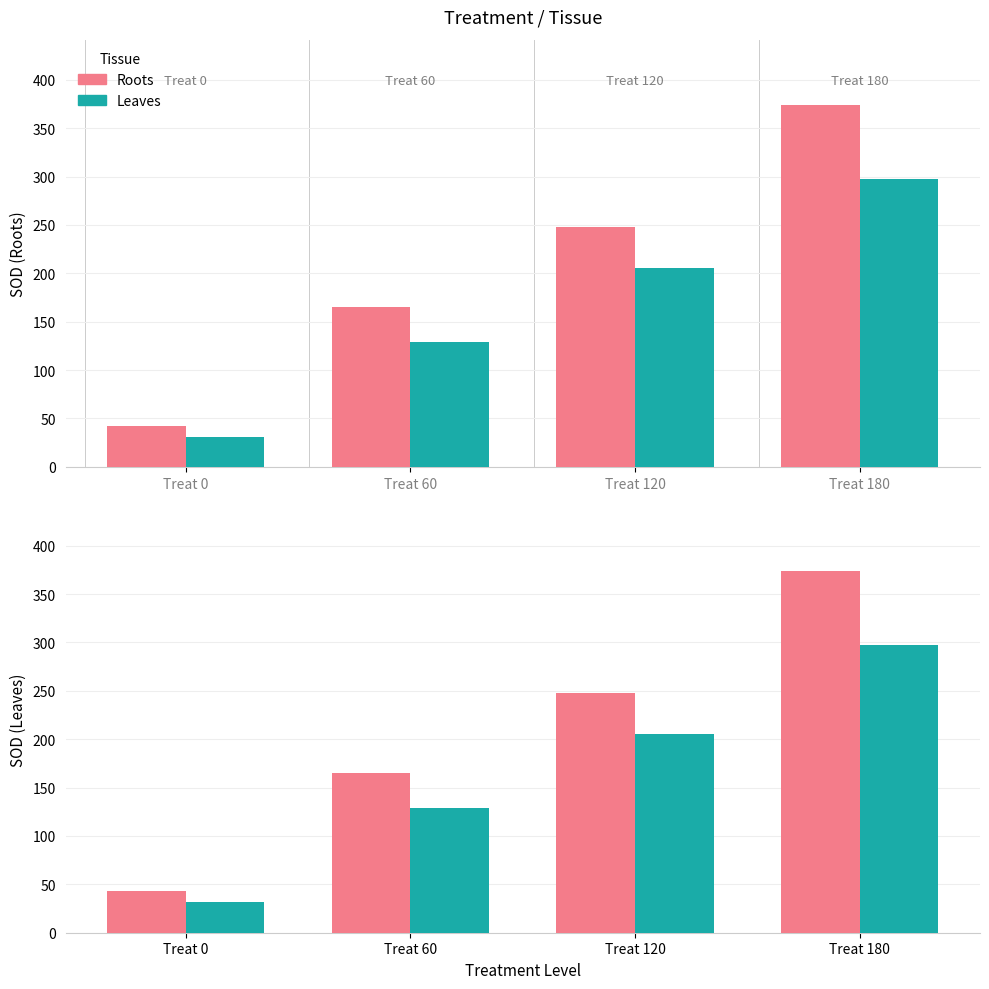

Reading left to right, transcribe all the data shown in this chart.

Roots: Treat 0=42.7	Treat 60=164.8	Treat 120=248.0	Treat 180=374.1
Leaves: Treat 0=31.3	Treat 60=128.8	Treat 120=205.0	Treat 180=297.7